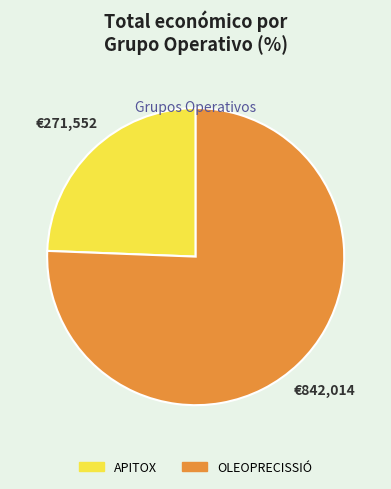

Is the sum of OLEOPRECISSIÓ and APITOX greater than half?

Yes